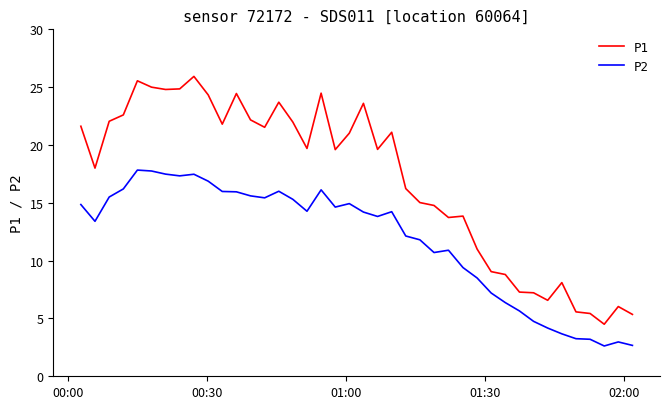

True or false: P2 has more than 1 points higher than both neighbors.

True